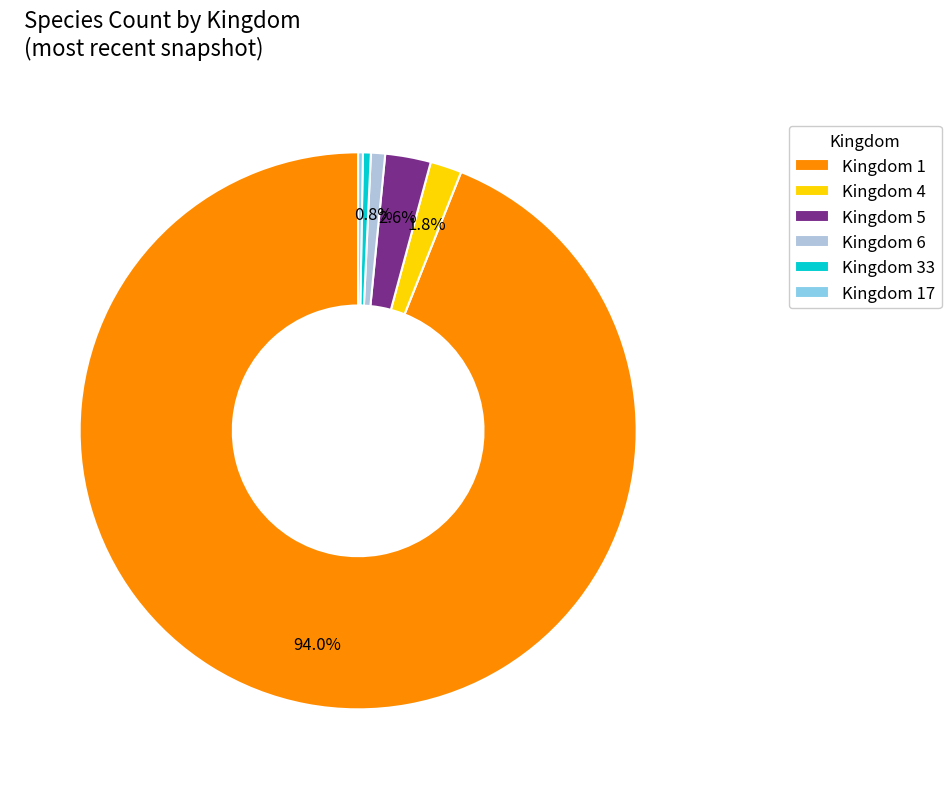

Does any single category account for the majority?

Yes